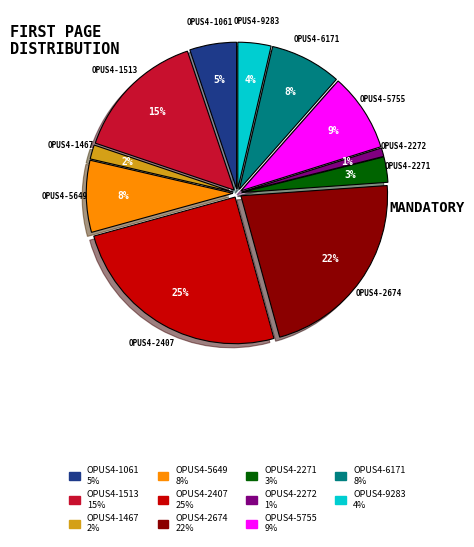

Is OPUS4-2407 the majority of the pie?

No